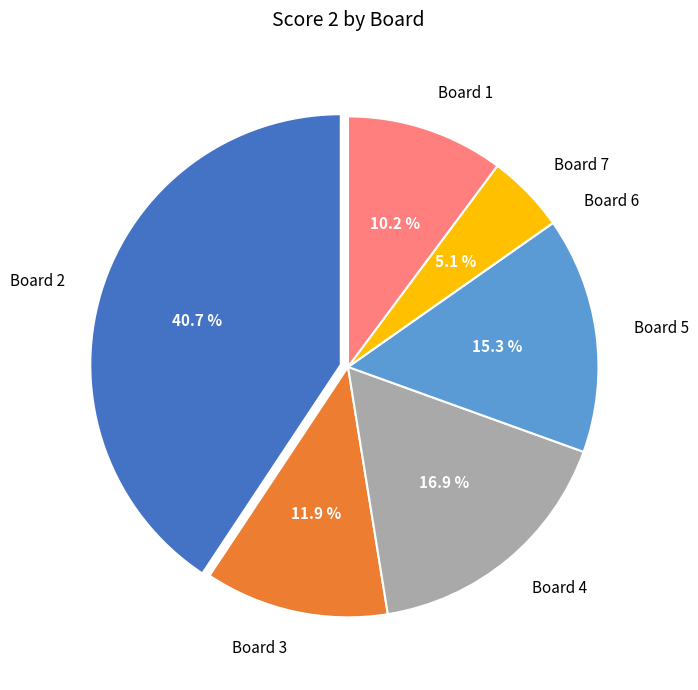

Is there any slice that represents more than half of the pie?

No